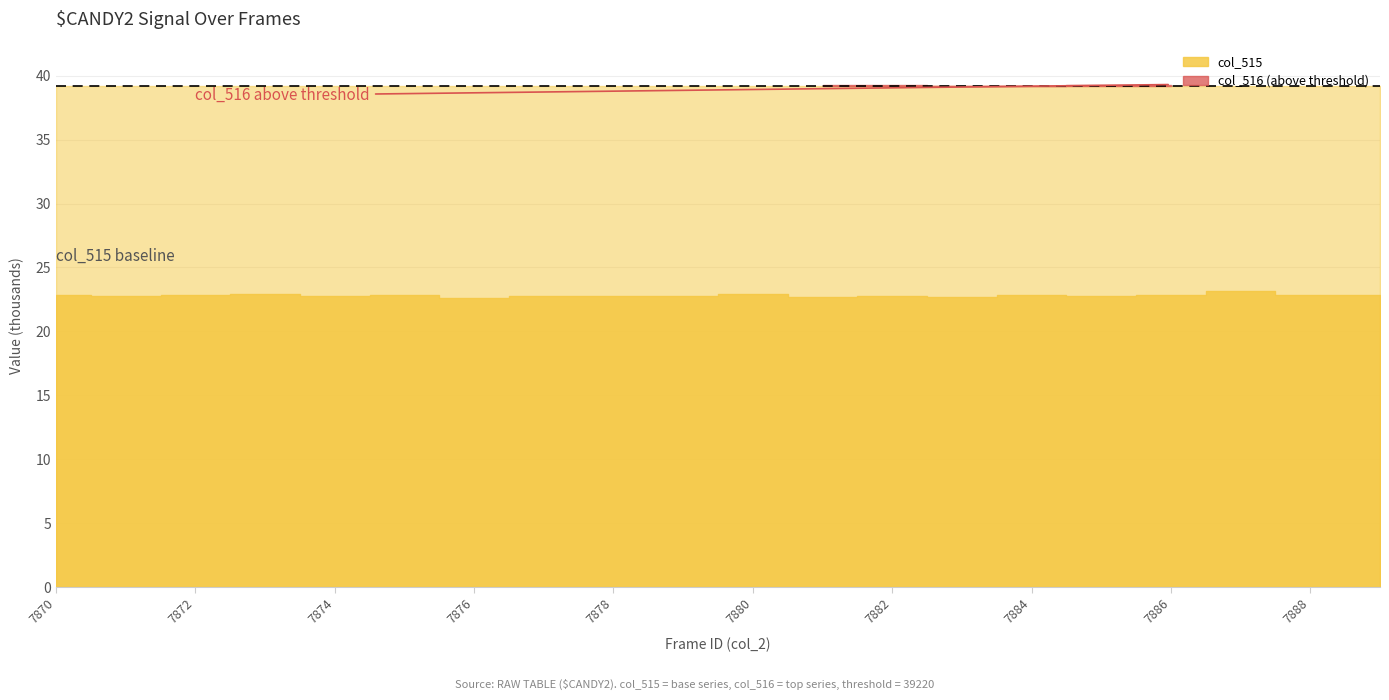

What is the minimum value for col_516?

39159